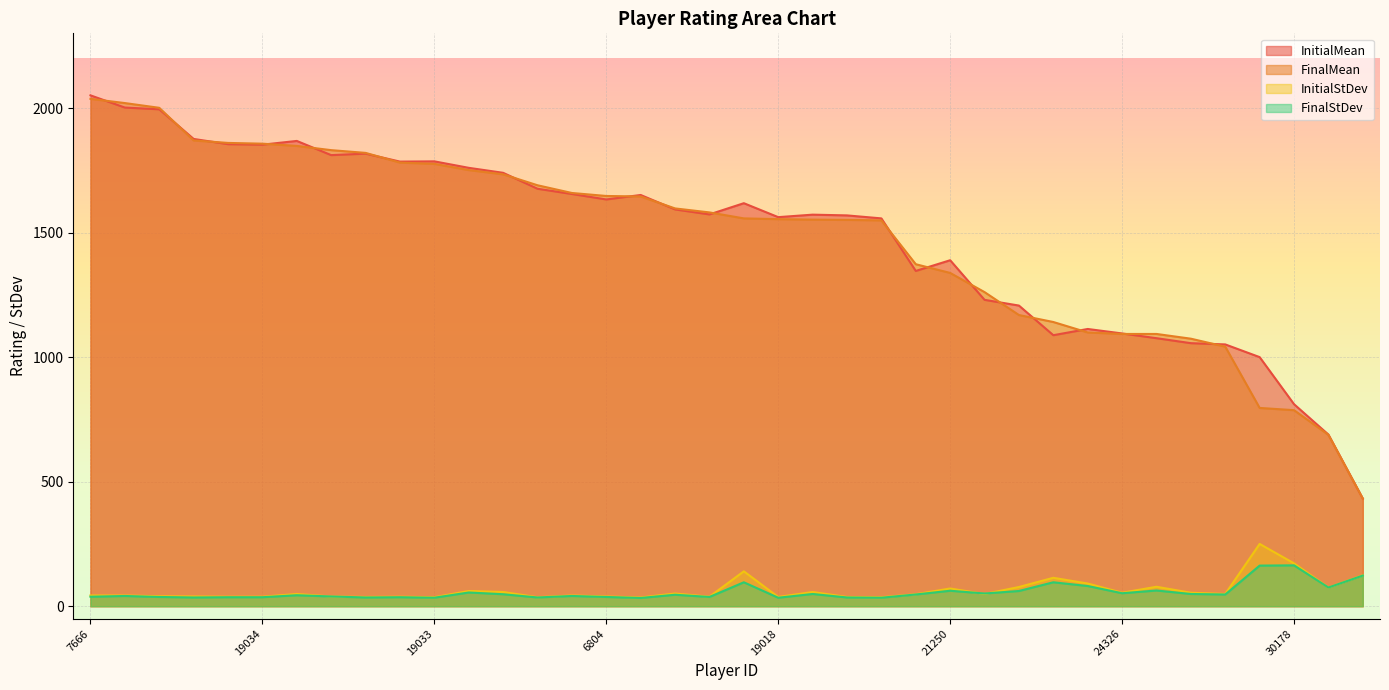

How many lines are shown in the chart?

4